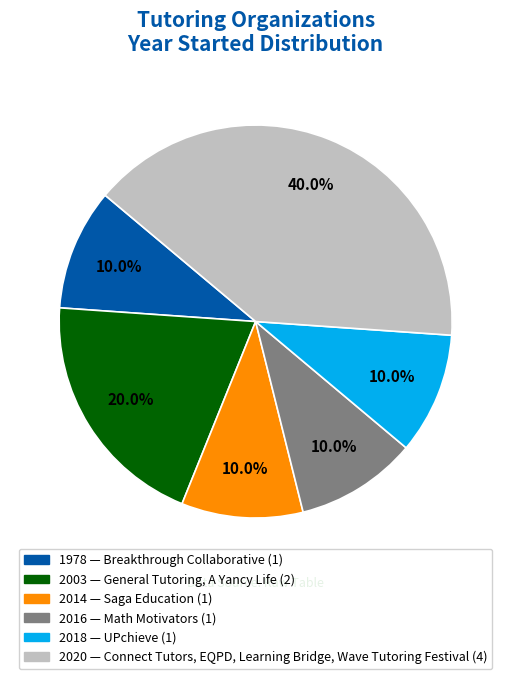

Is there a majority slice in this chart?

No